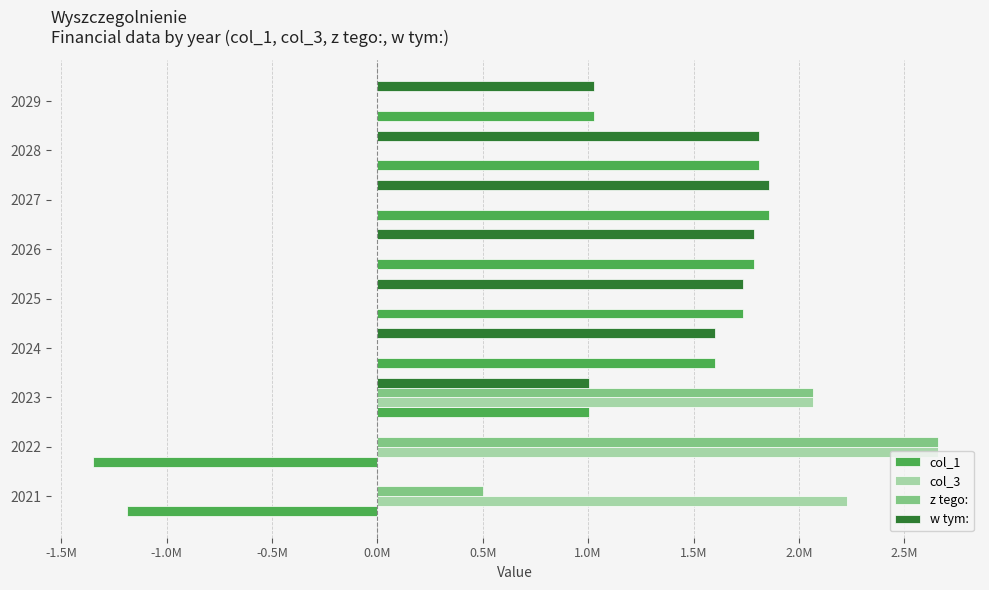

What are all the series names shown in the legend?

col_1, col_3, z tego:, w tym: